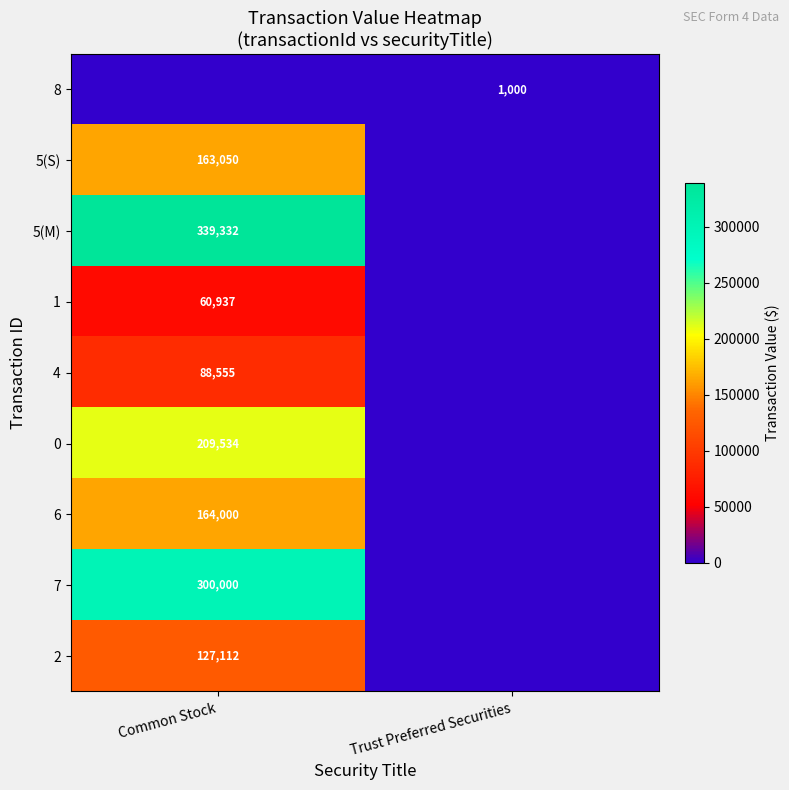

The value of 1 at Common Stock is 37663. True or false?

False